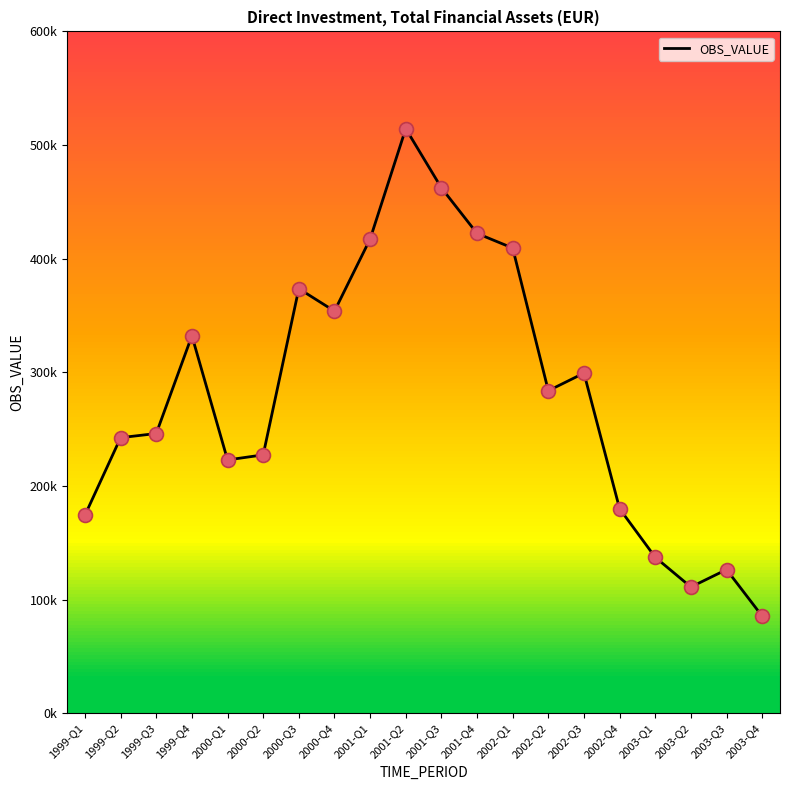

Does the chart have visible grid lines?

No